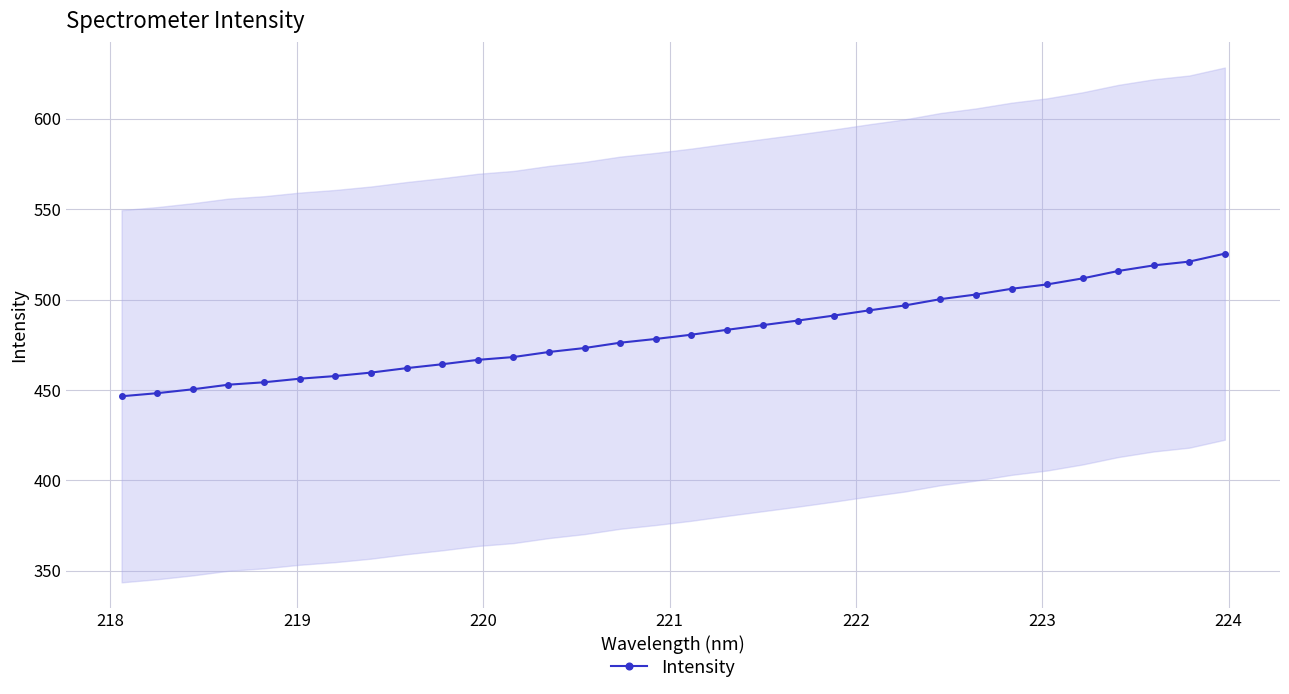

What is the value of the Intensity point at the 14th from the left?

473.2